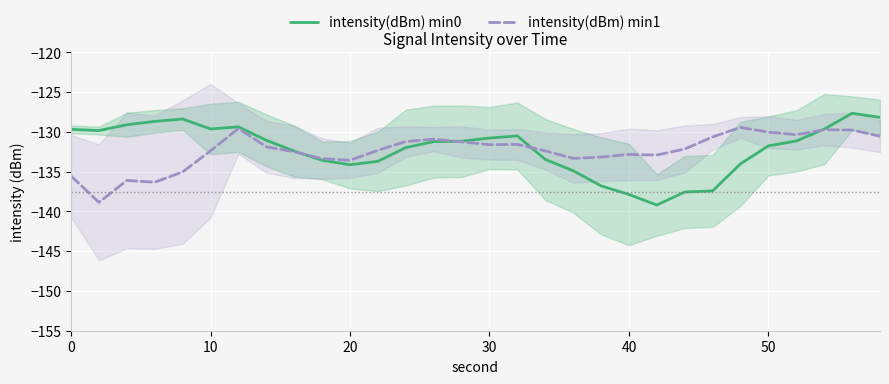

How many intersections are there between intensity(dBm) min0 and intensity(dBm) min1?

4